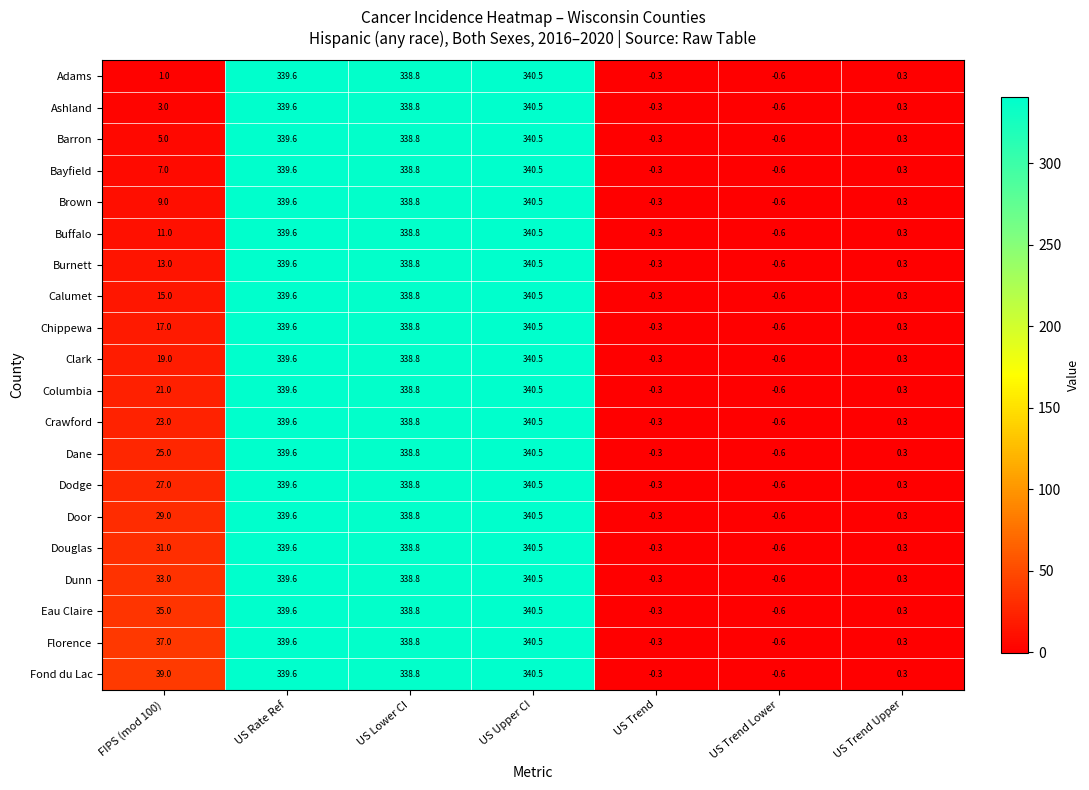

What is the average value of the Dunn series?

150.2